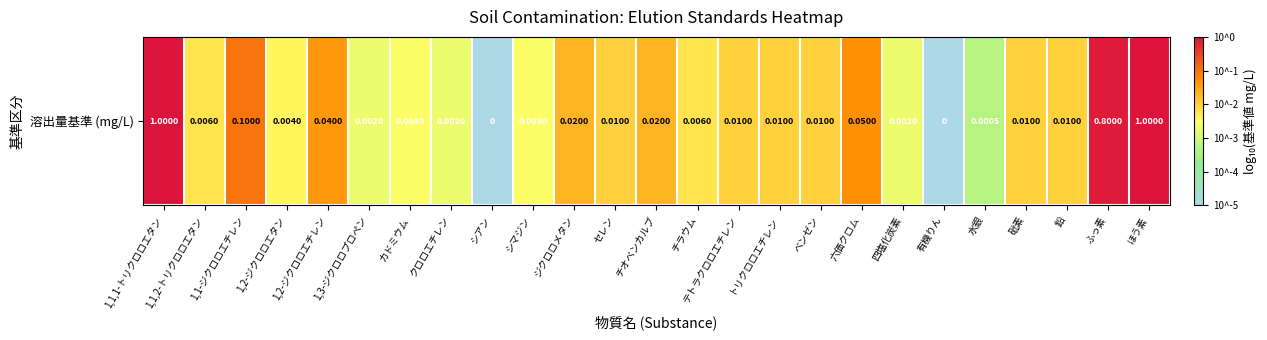

How many data points does each series have?

25